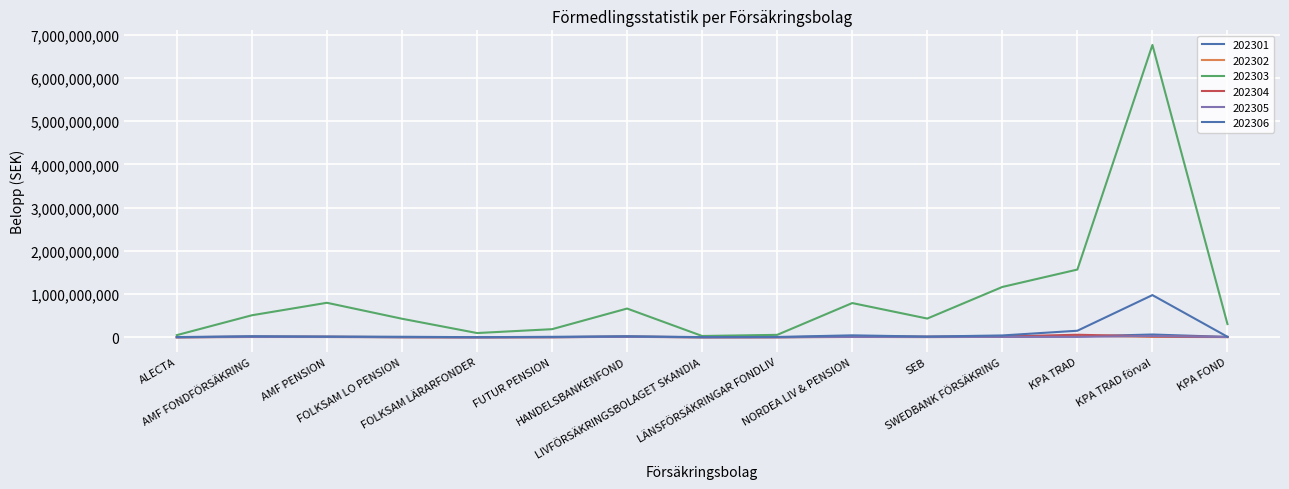

True or false: 202301 and 202306 intersect in this chart.

False